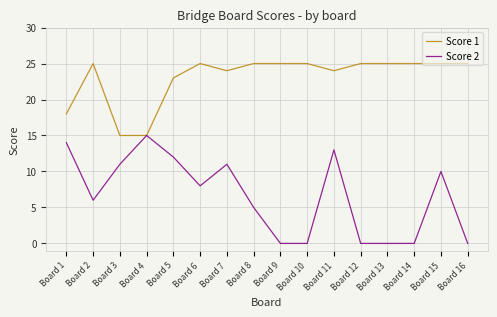

What is the minimum value for Score 1?

15